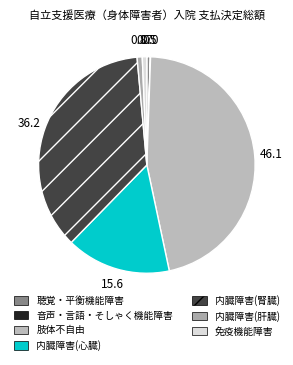

Does any single category account for the majority?

No